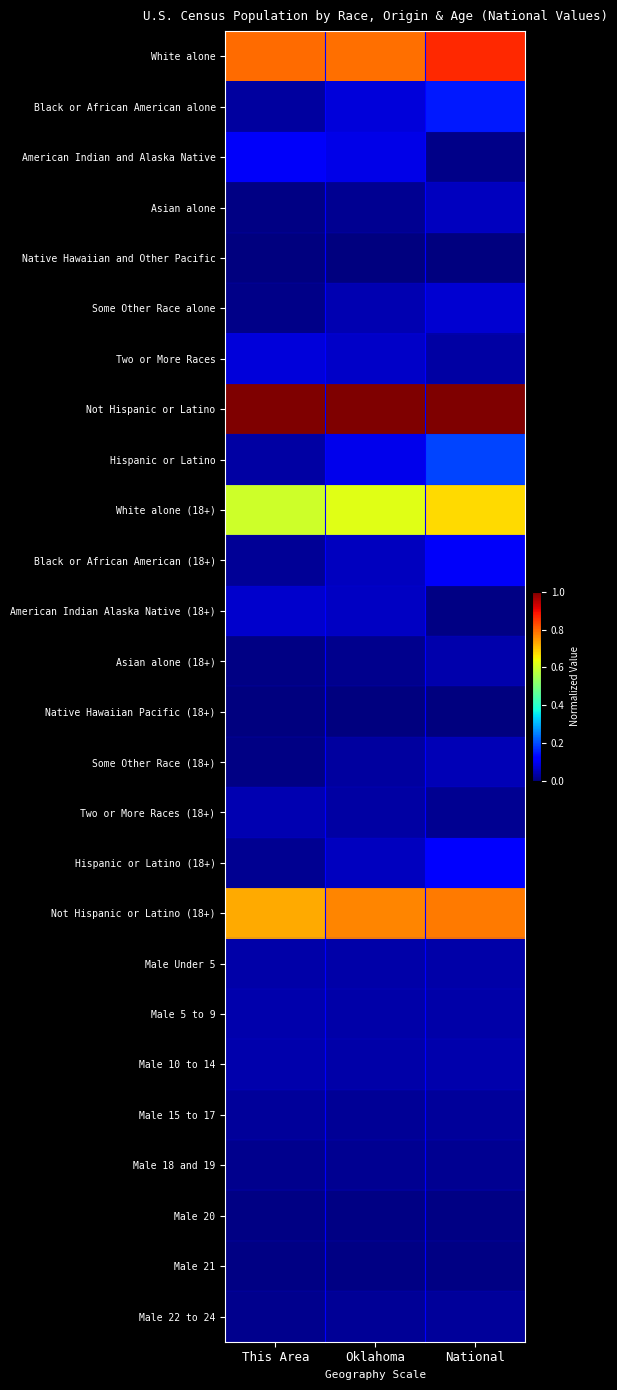

Reading left to right, what are all the values shown in this chart?

White alone: This Area=0.8	Oklahoma=0.8	National=0.9
Black or African American alone: This Area=0.0	Oklahoma=0.1	National=0.1
American Indian and Alaska Native: This Area=0.1	Oklahoma=0.1	National=0.0
Asian alone: This Area=0.0	Oklahoma=0.0	National=0.1
Native Hawaiian and Other Pacific: This Area=0.0	Oklahoma=0.0	National=0.0
Some Other Race alone: This Area=0.0	Oklahoma=0.0	National=0.1
Two or More Races: This Area=0.1	Oklahoma=0.1	National=0.0
Not Hispanic or Latino: This Area=1.0	Oklahoma=1.0	National=1.0
Hispanic or Latino: This Area=0.0	Oklahoma=0.1	National=0.2
White alone (18+): This Area=0.6	Oklahoma=0.6	National=0.7
Black or African American (18+): This Area=0.0	Oklahoma=0.1	National=0.1
American Indian Alaska Native (18+): This Area=0.1	Oklahoma=0.1	National=0.0
Asian alone (18+): This Area=0.0	Oklahoma=0.0	National=0.0
Native Hawaiian Pacific (18+): This Area=0.0	Oklahoma=0.0	National=0.0
Some Other Race (18+): This Area=0.0	Oklahoma=0.0	National=0.0
Two or More Races (18+): This Area=0.0	Oklahoma=0.0	National=0.0
Hispanic or Latino (18+): This Area=0.0	Oklahoma=0.1	National=0.1
Not Hispanic or Latino (18+): This Area=0.7	Oklahoma=0.8	National=0.8
Male Under 5: This Area=0.0	Oklahoma=0.0	National=0.0
Male 5 to 9: This Area=0.0	Oklahoma=0.0	National=0.0
Male 10 to 14: This Area=0.0	Oklahoma=0.0	National=0.0
Male 15 to 17: This Area=0.0	Oklahoma=0.0	National=0.0
Male 18 and 19: This Area=0.0	Oklahoma=0.0	National=0.0
Male 20: This Area=0.0	Oklahoma=0.0	National=0.0
Male 21: This Area=0.0	Oklahoma=0.0	National=0.0
Male 22 to 24: This Area=0.0	Oklahoma=0.0	National=0.0